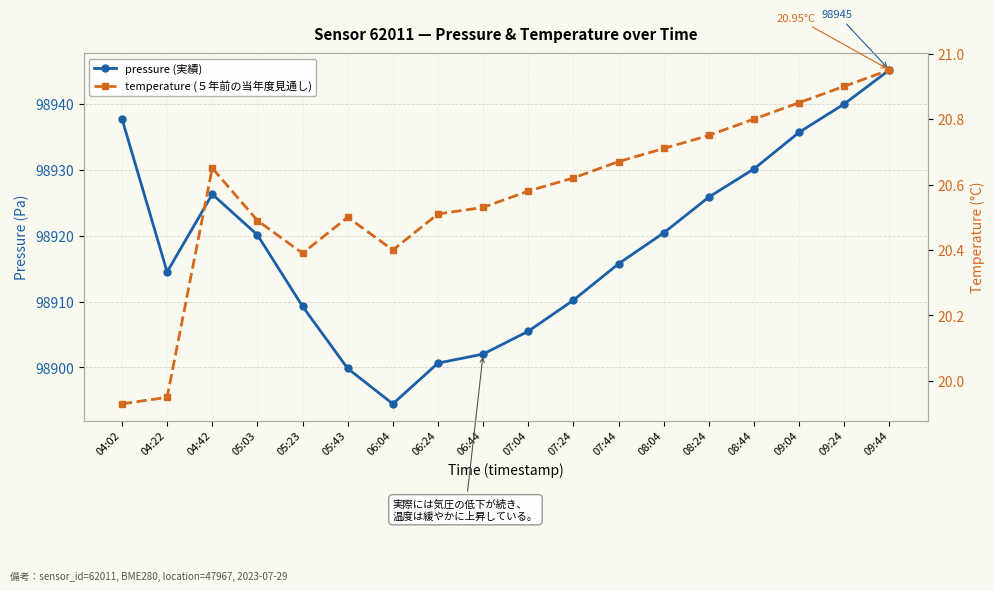

What is the label of the 7th point from the right?

07:44